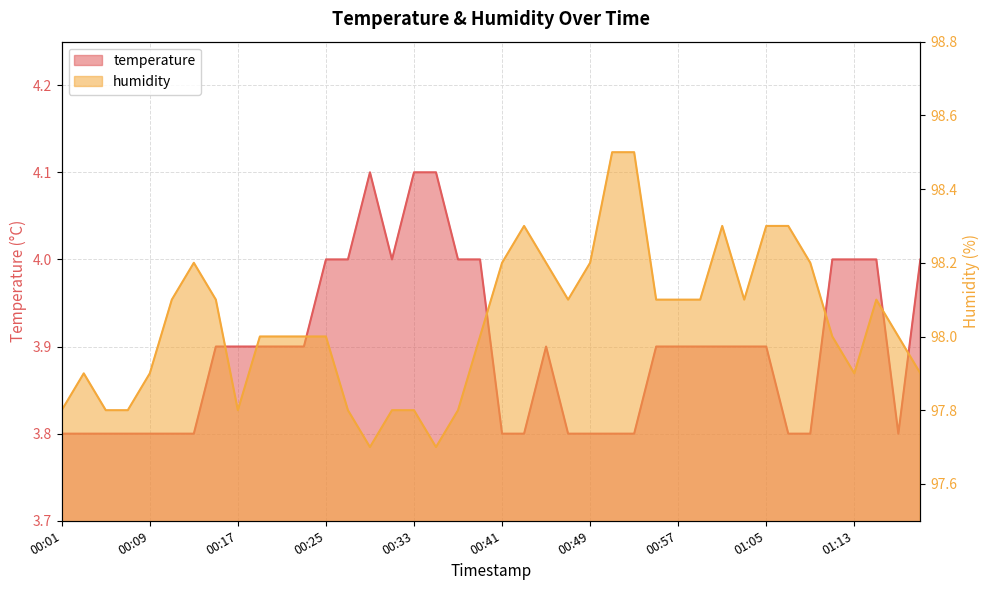

Between 00:15 and 01:11, which is larger?

01:11